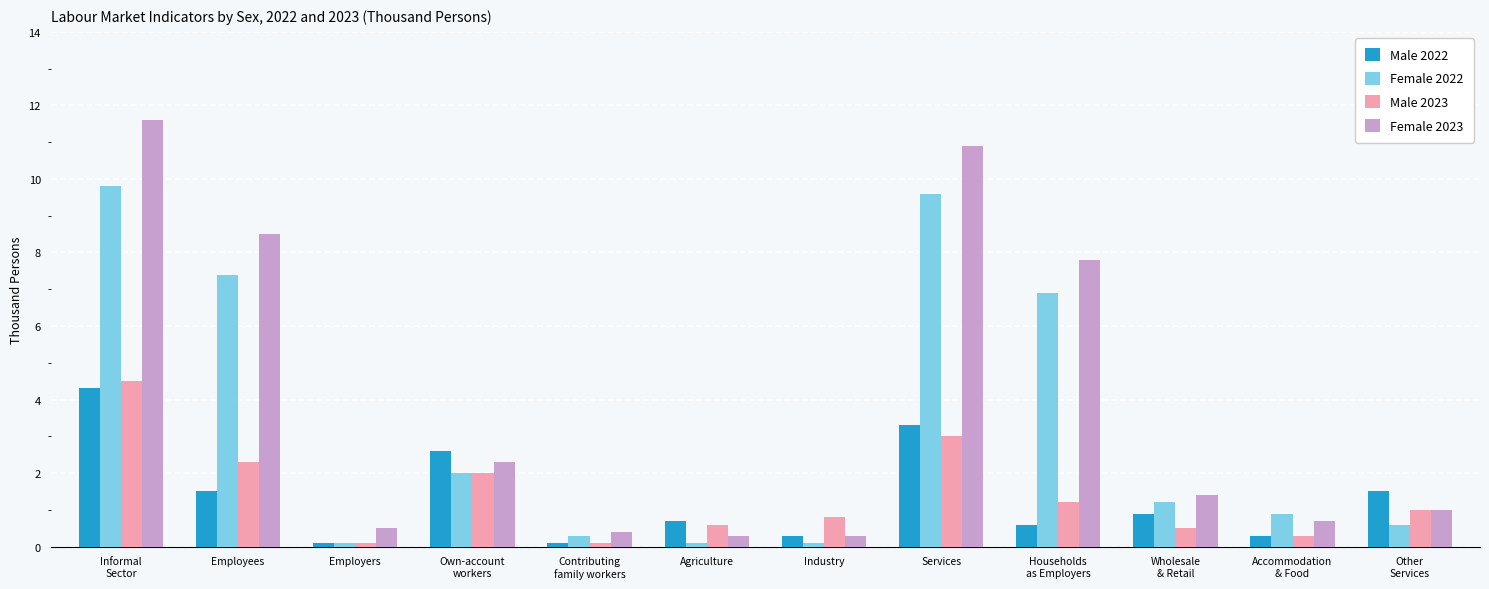

Where is Male 2023 nearest to the value 2?

Own-account
workers